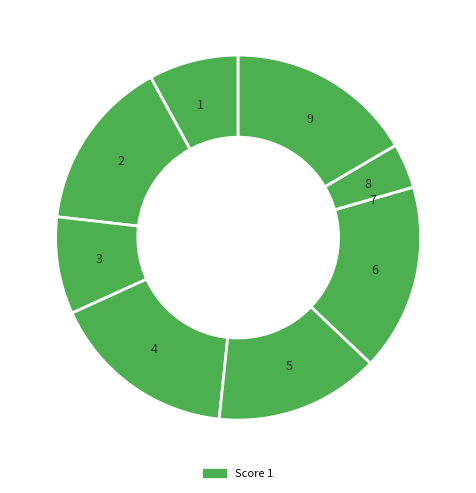

What is the ratio of the value at 3 to the value at 9?

0.5